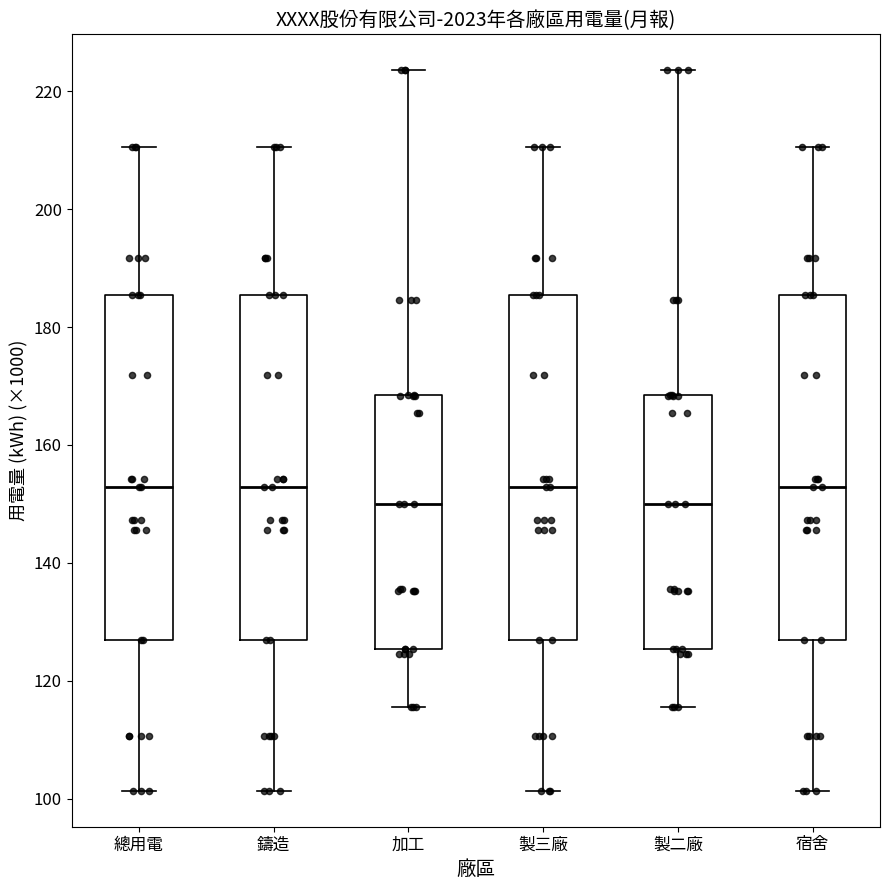

Reading left to right, transcribe this box plot: for each box, give where its median line is, the range the box spans, and where its two whiskers end, as read against the y-axis. The values are not printed on the chart, so give them approximately, as read against the axis.

總用電: median 152, box 126 to 186, whiskers 102 to 210
鑄造: median 152, box 126 to 186, whiskers 102 to 210
加工: median 150, box 126 to 168, whiskers 116 to 224
製三廠: median 152, box 126 to 186, whiskers 102 to 210
製二廠: median 150, box 126 to 168, whiskers 116 to 224
宿舍: median 152, box 126 to 186, whiskers 102 to 210